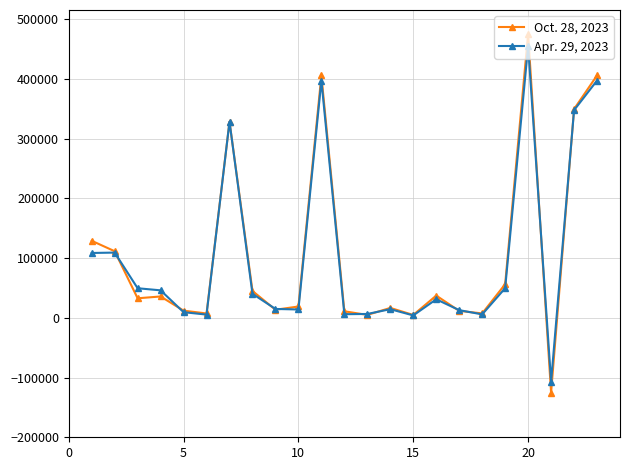

Count the number of categories in the chart.

23